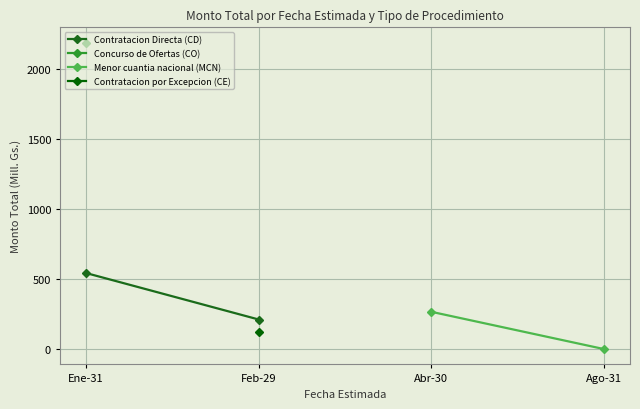

How many lines are shown in the chart?

2